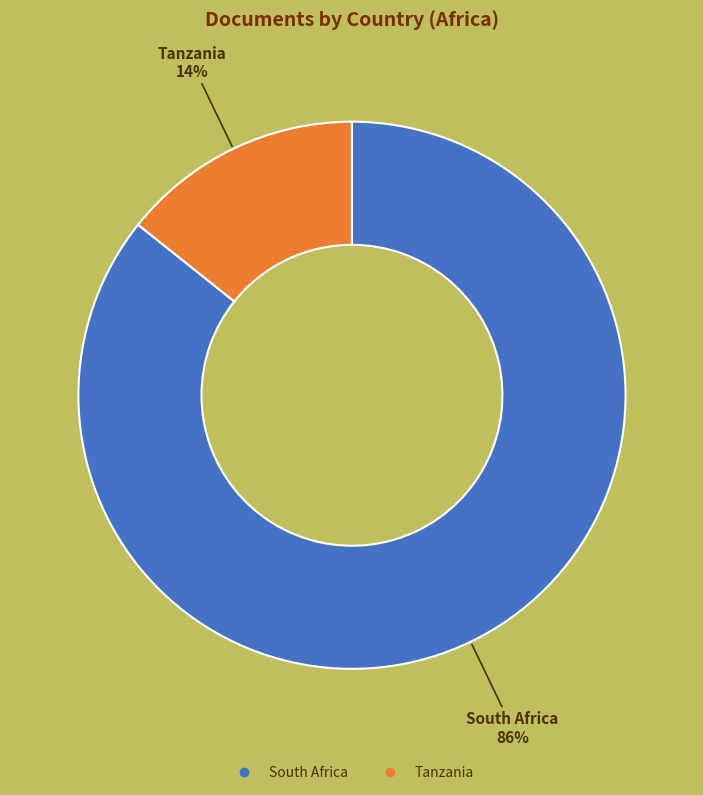

To the nearest percent, what is the average slice percentage?

50%